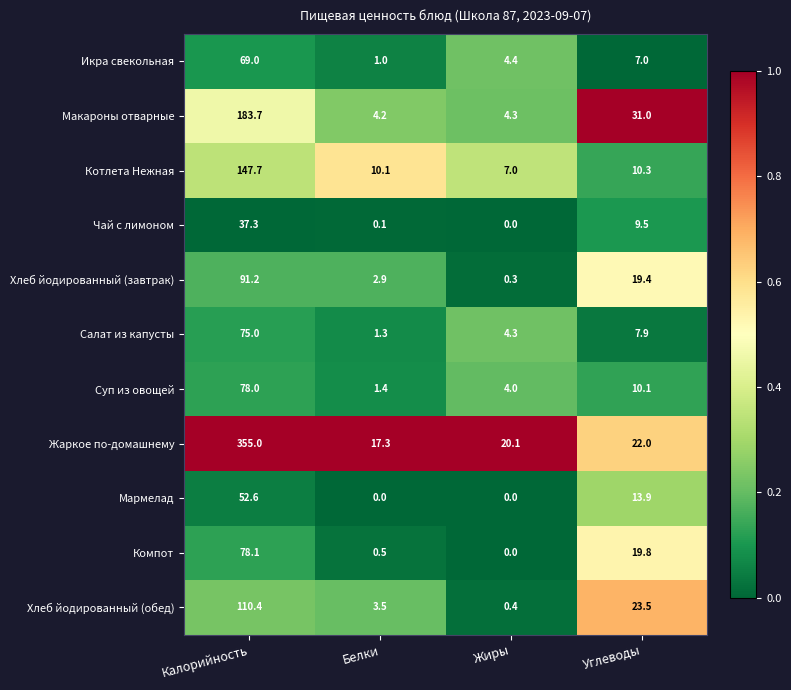

What value does the Чай с лимоном series have at Углеводы?

9.5